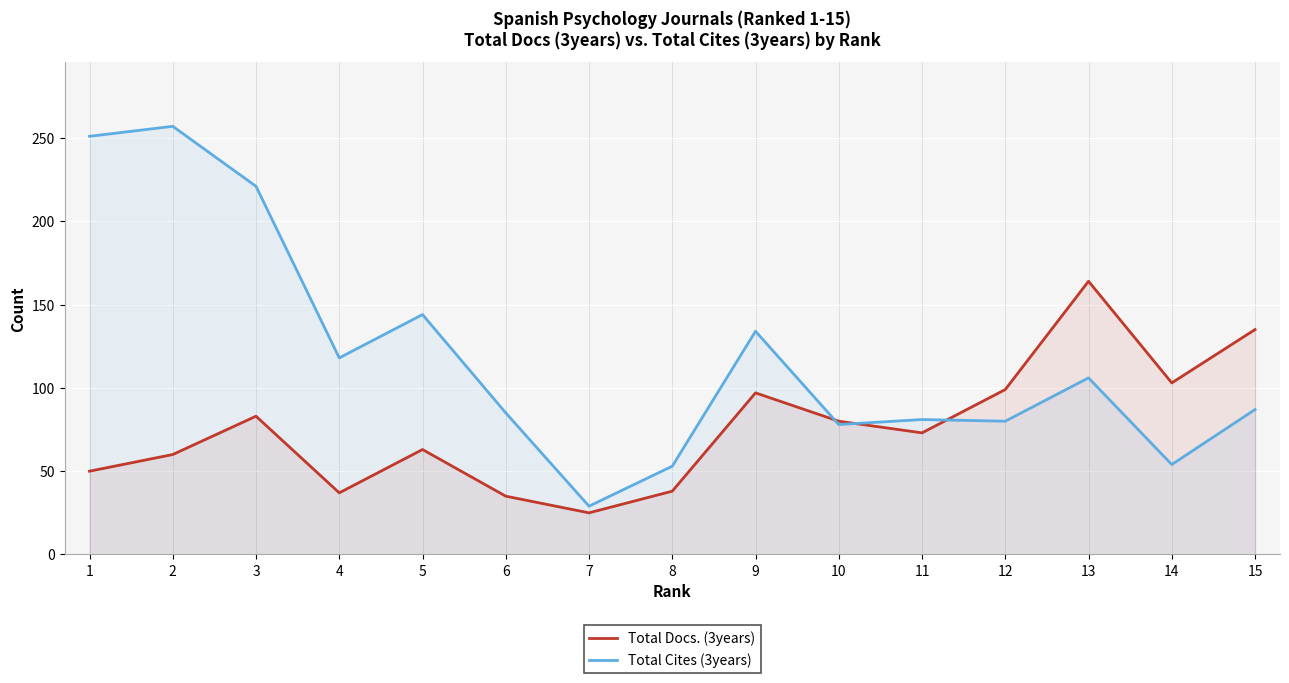

Which series has the largest range (max minus min)?

Total Cites (3years)